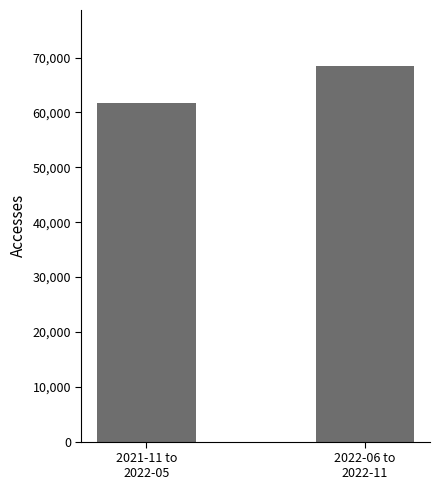

Reading left to right, what are all the values shown in this chart?

2021-11 to
2022-05=61673	2022-06 to
2022-11=68412